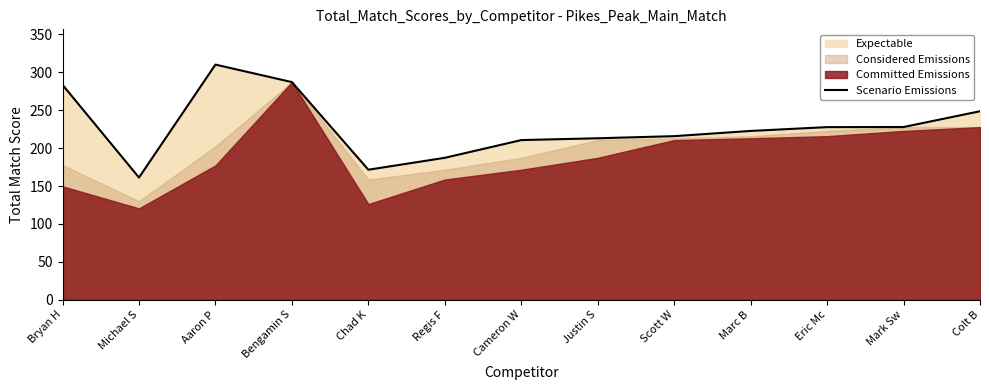

What is the difference between the second highest and second lowest values?

115.6